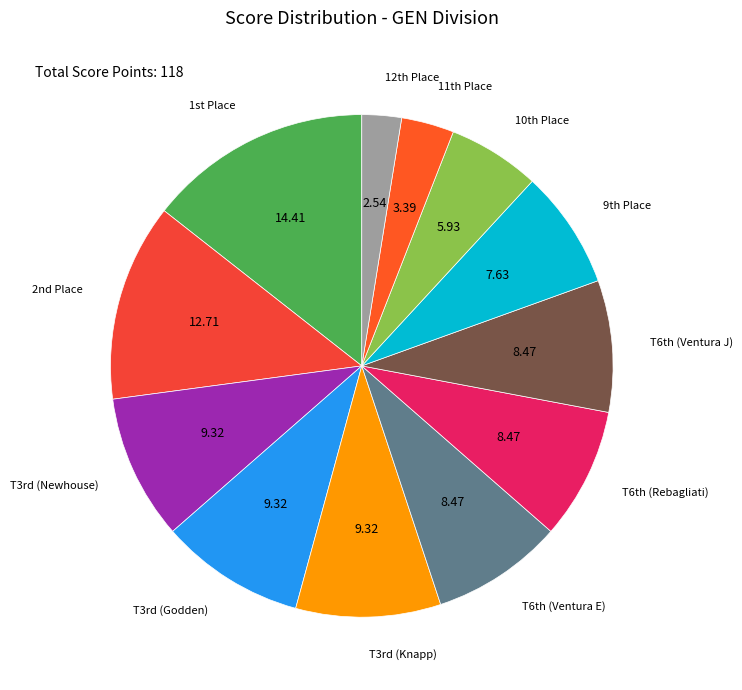

How many segments does this pie chart have?

12